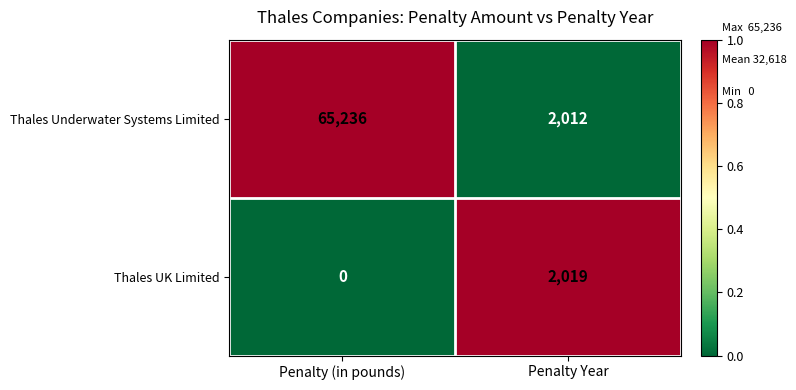

How many categories are shown in the chart?

2